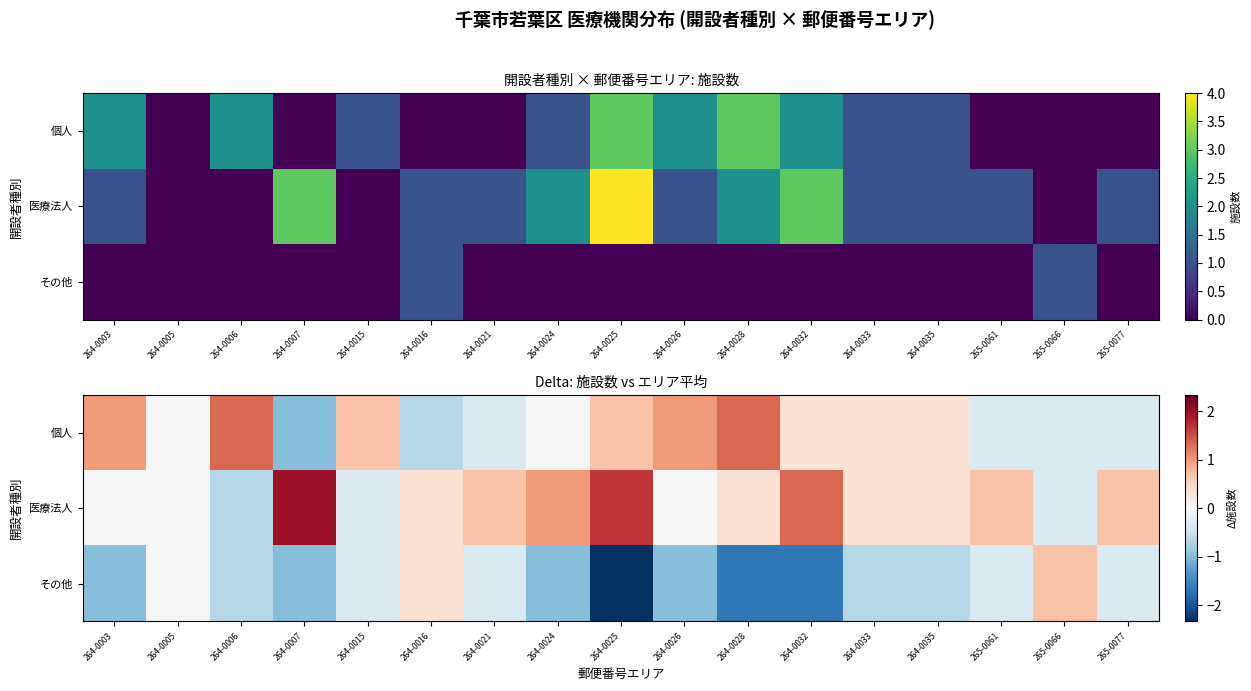

How many その他 values are between -1 and 0?

12